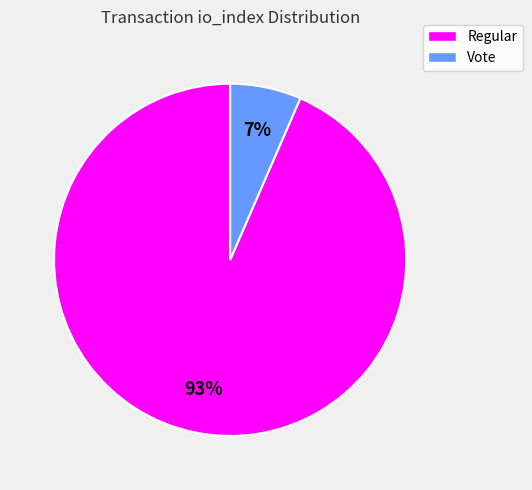

Does any single category account for the majority?

Yes